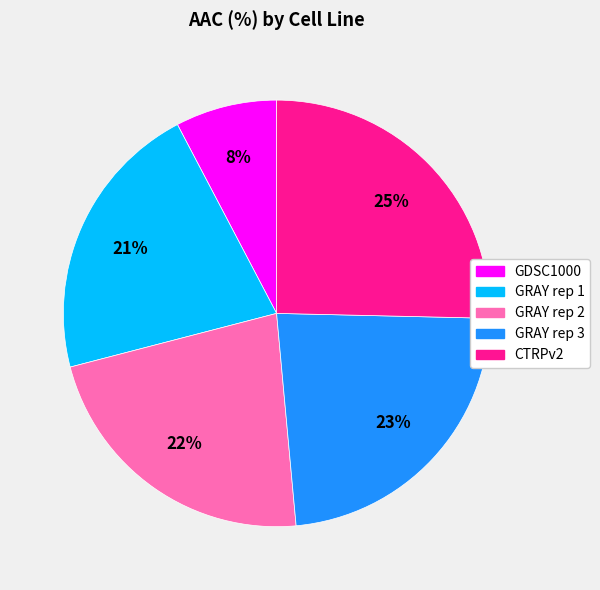

Does GRAY rep 1 represent more than half of the total?

No